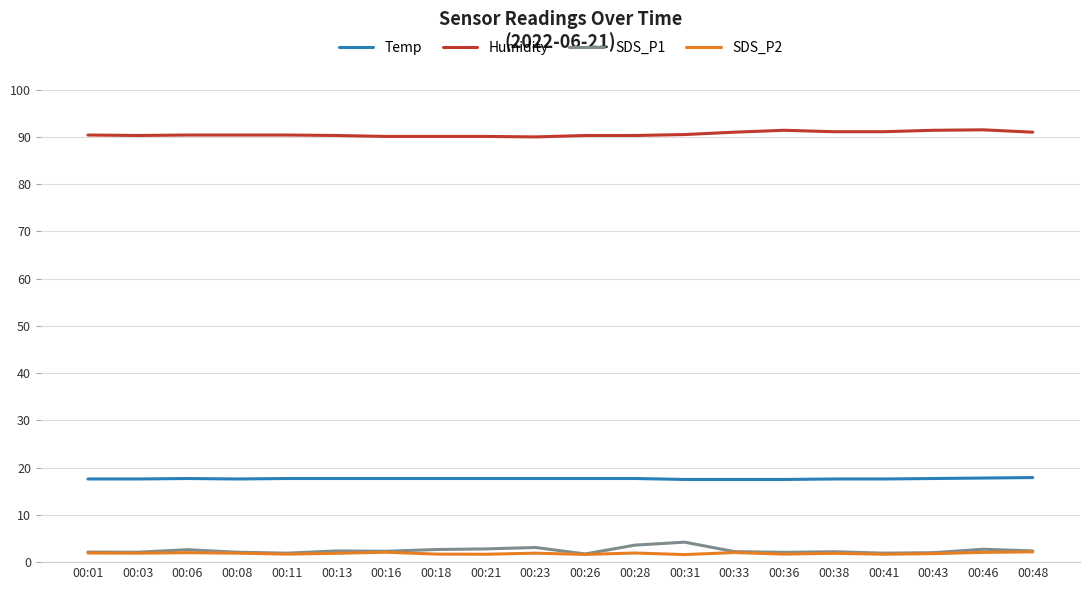

Is it true that SDS_P1 equals 2.7 at 00:18?

True